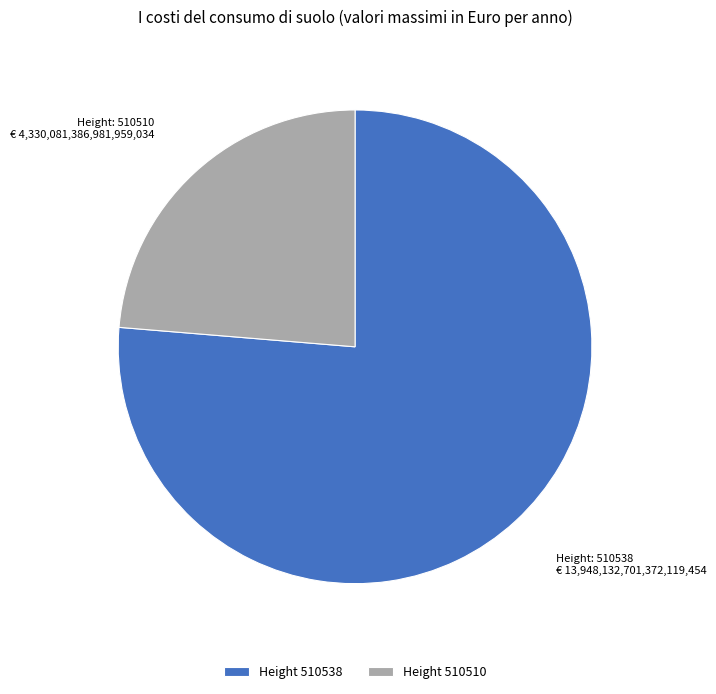

Which slice is the largest?

Height 510538